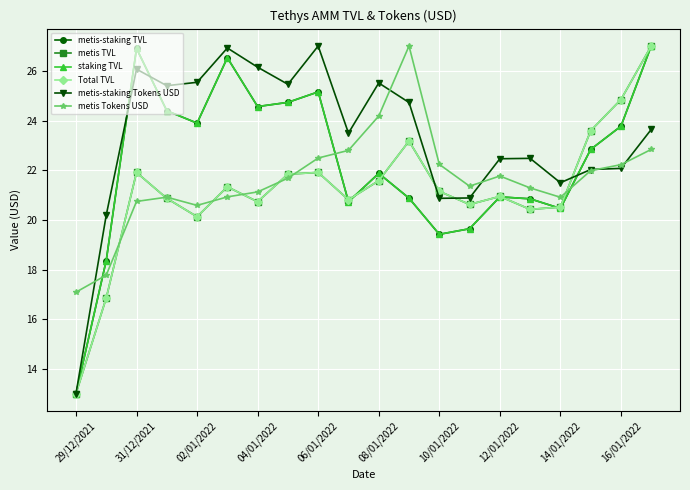

Does the chart have visible grid lines?

Yes